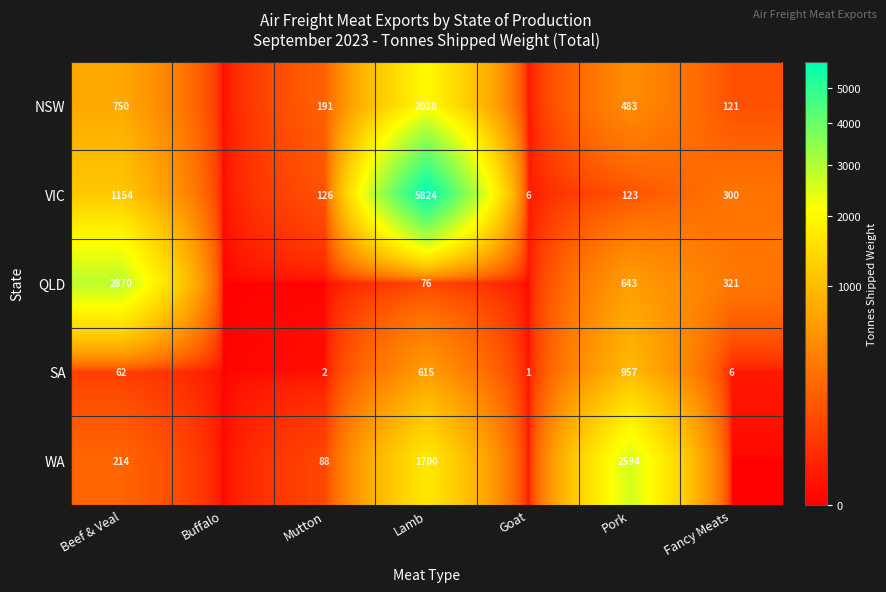

Between Pork and Mutton, which is larger?

Pork